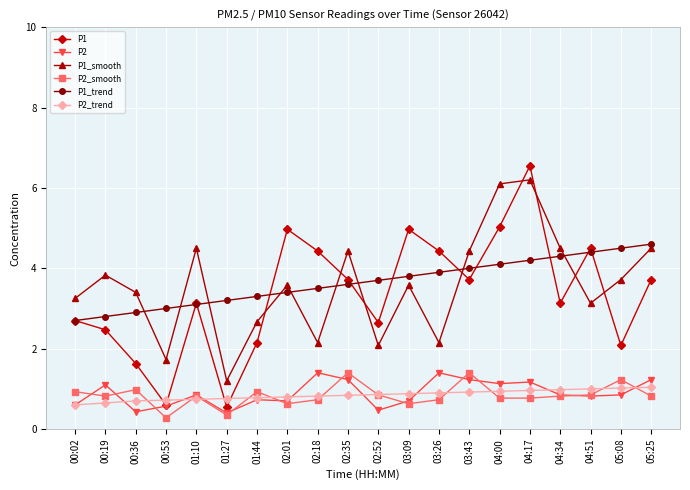

What is the value of the P2 point at the 12th from the left?

0.7